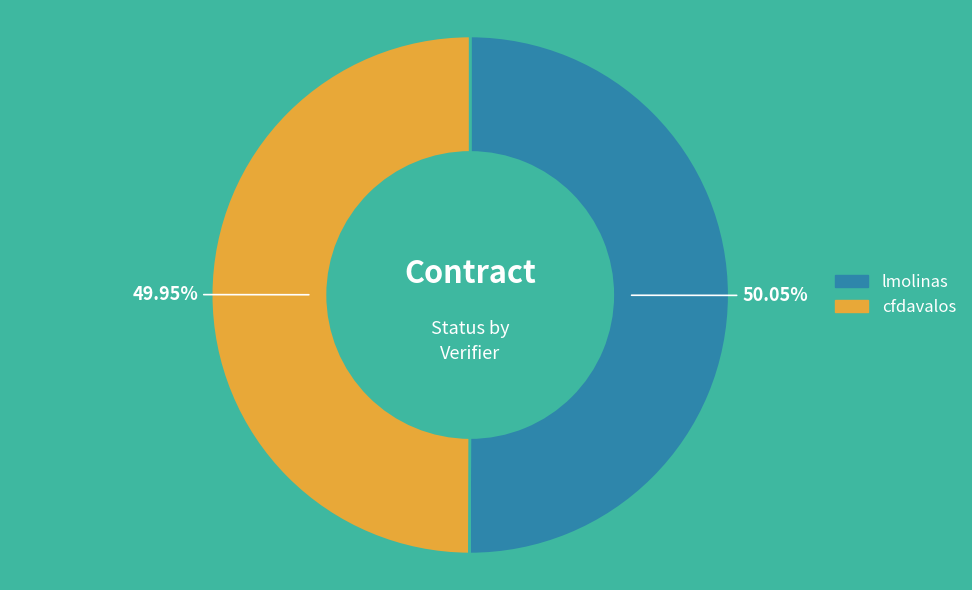

Approximately how many times larger is the value at cfdavalos compared to lmolinas?

1.0